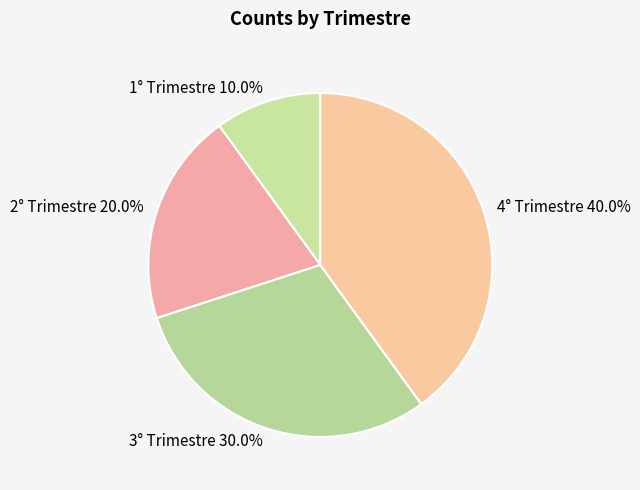

What is the smallest slice in the pie chart?

1° Trimestre